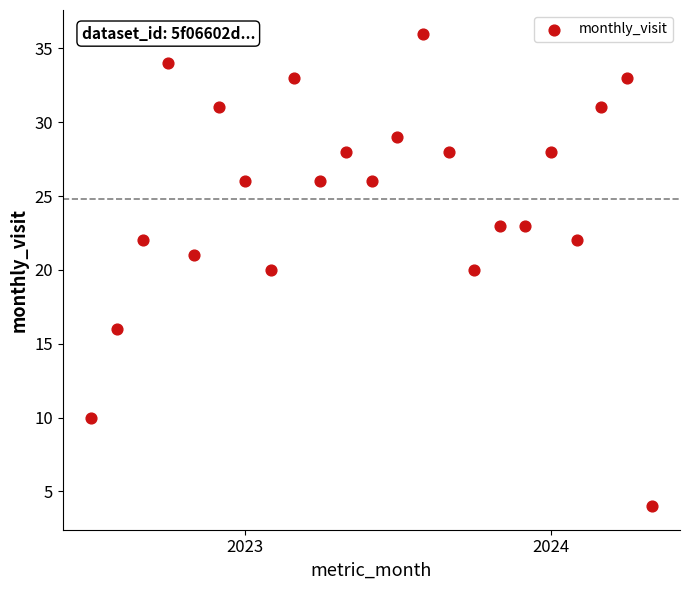

What is the range of Y values (max minus min)?

32